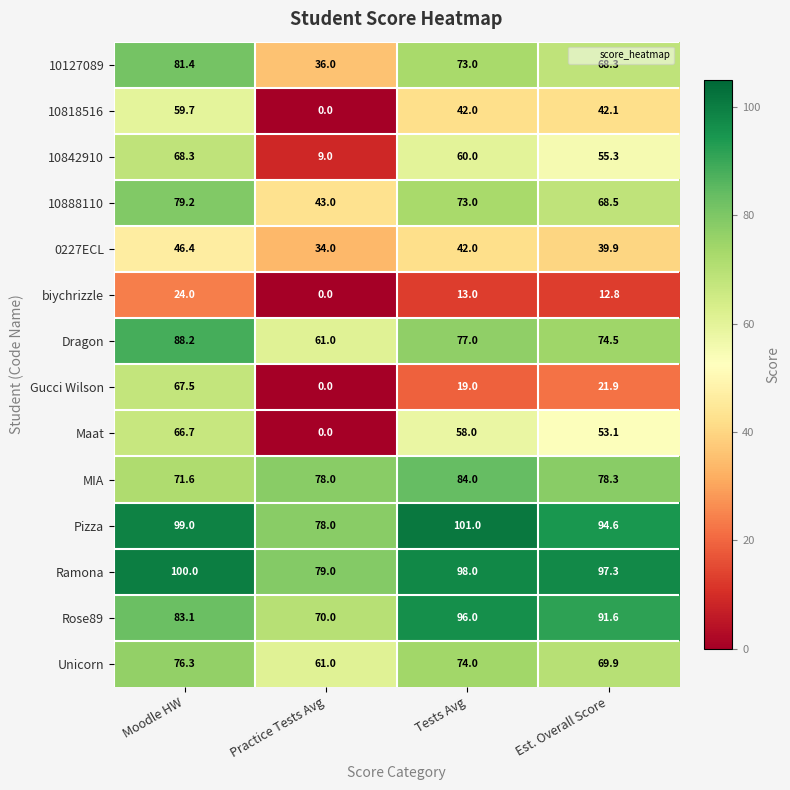

At which category does the chart reach its peak across all series?

Tests Avg